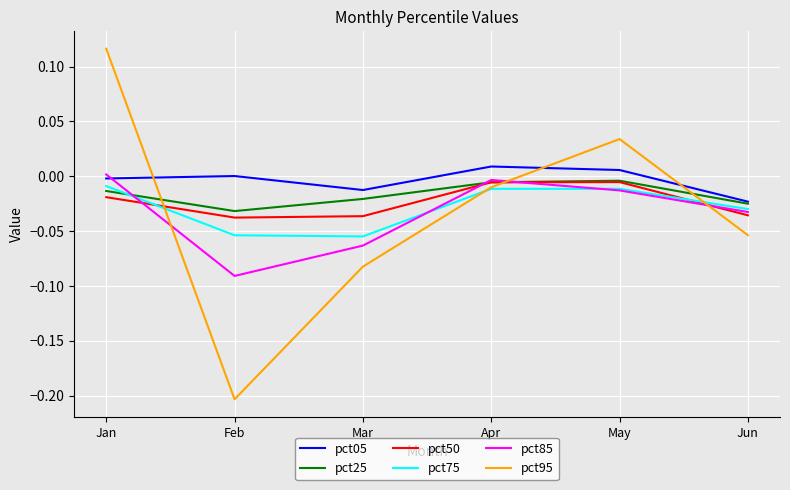

In pct25, how many points are higher than both neighbors (excluding endpoints)?

1